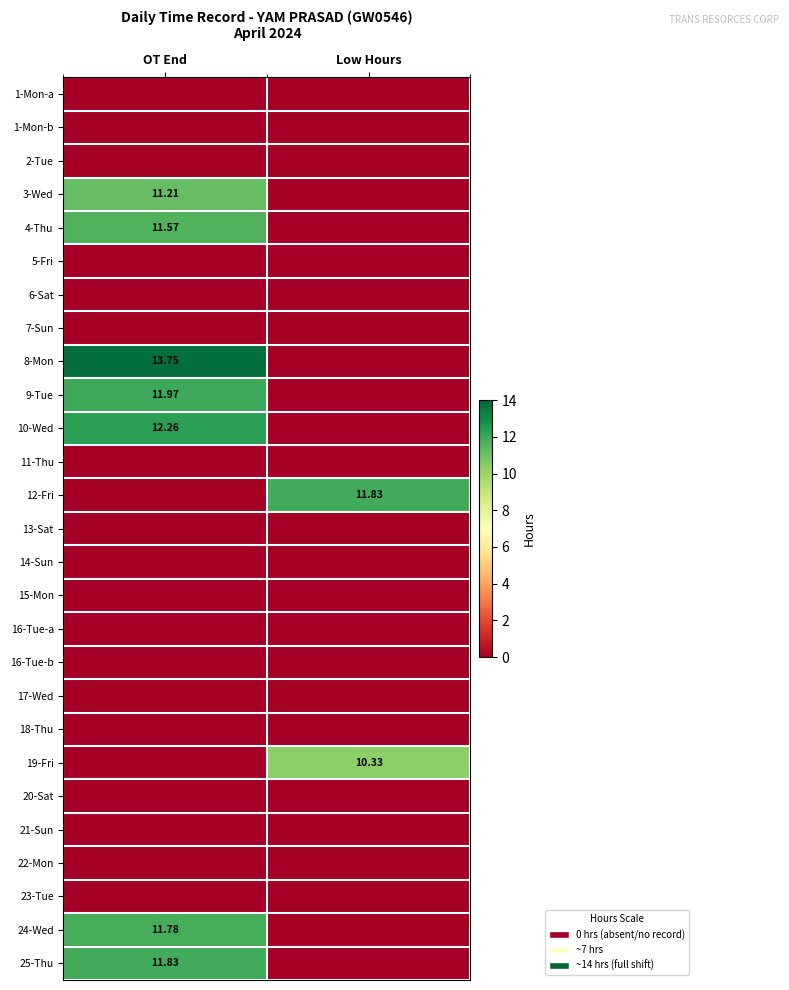

At which category is the sum across all series the highest?

OT End